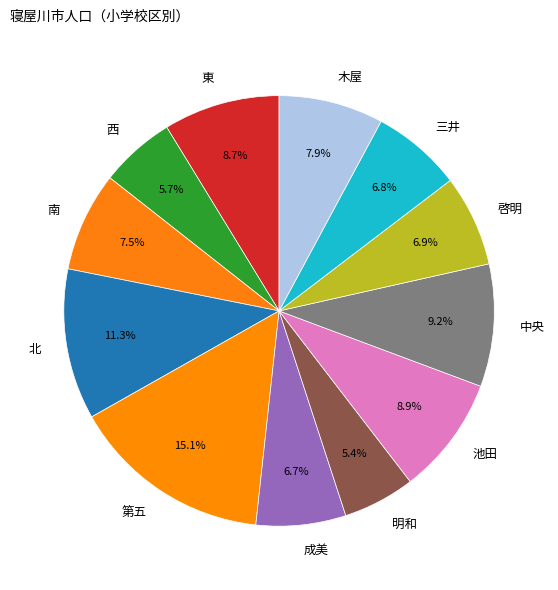

Which slice is the largest?

第五